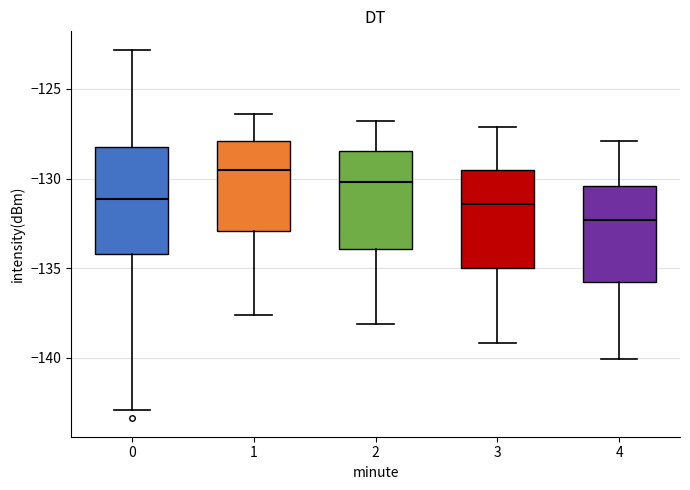

Which box is the tallest, from its lower edge to its upper edge?

0